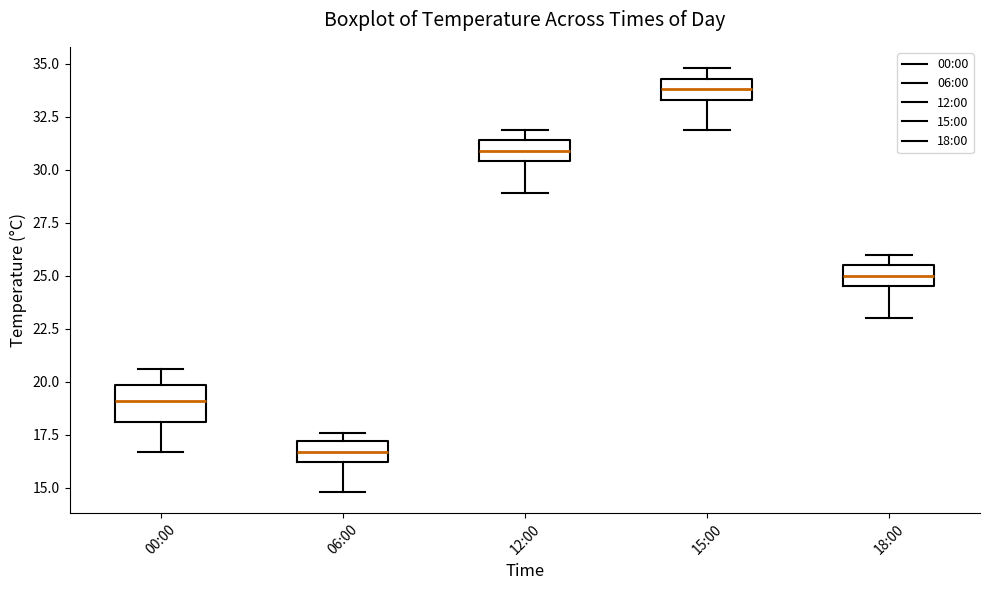

Reading left to right, read every box against the y-axis: the position of its median line, the range the box covers, and the ends of its whiskers. The values are not printed on the chart, so give them approximately, as read against the axis.

00:00: median 19.0, box 18.0 to 20.0, whiskers 16.5 to 20.5
06:00: median 16.5, box 16.0 to 17.0, whiskers 15.0 to 17.5
12:00: median 31.0, box 30.5 to 31.5, whiskers 29.0 to 32.0
15:00: median 34.0, box 33.5 to 34.5, whiskers 32.0 to 35.0
18:00: median 25.0, box 24.5 to 25.5, whiskers 23.0 to 26.0